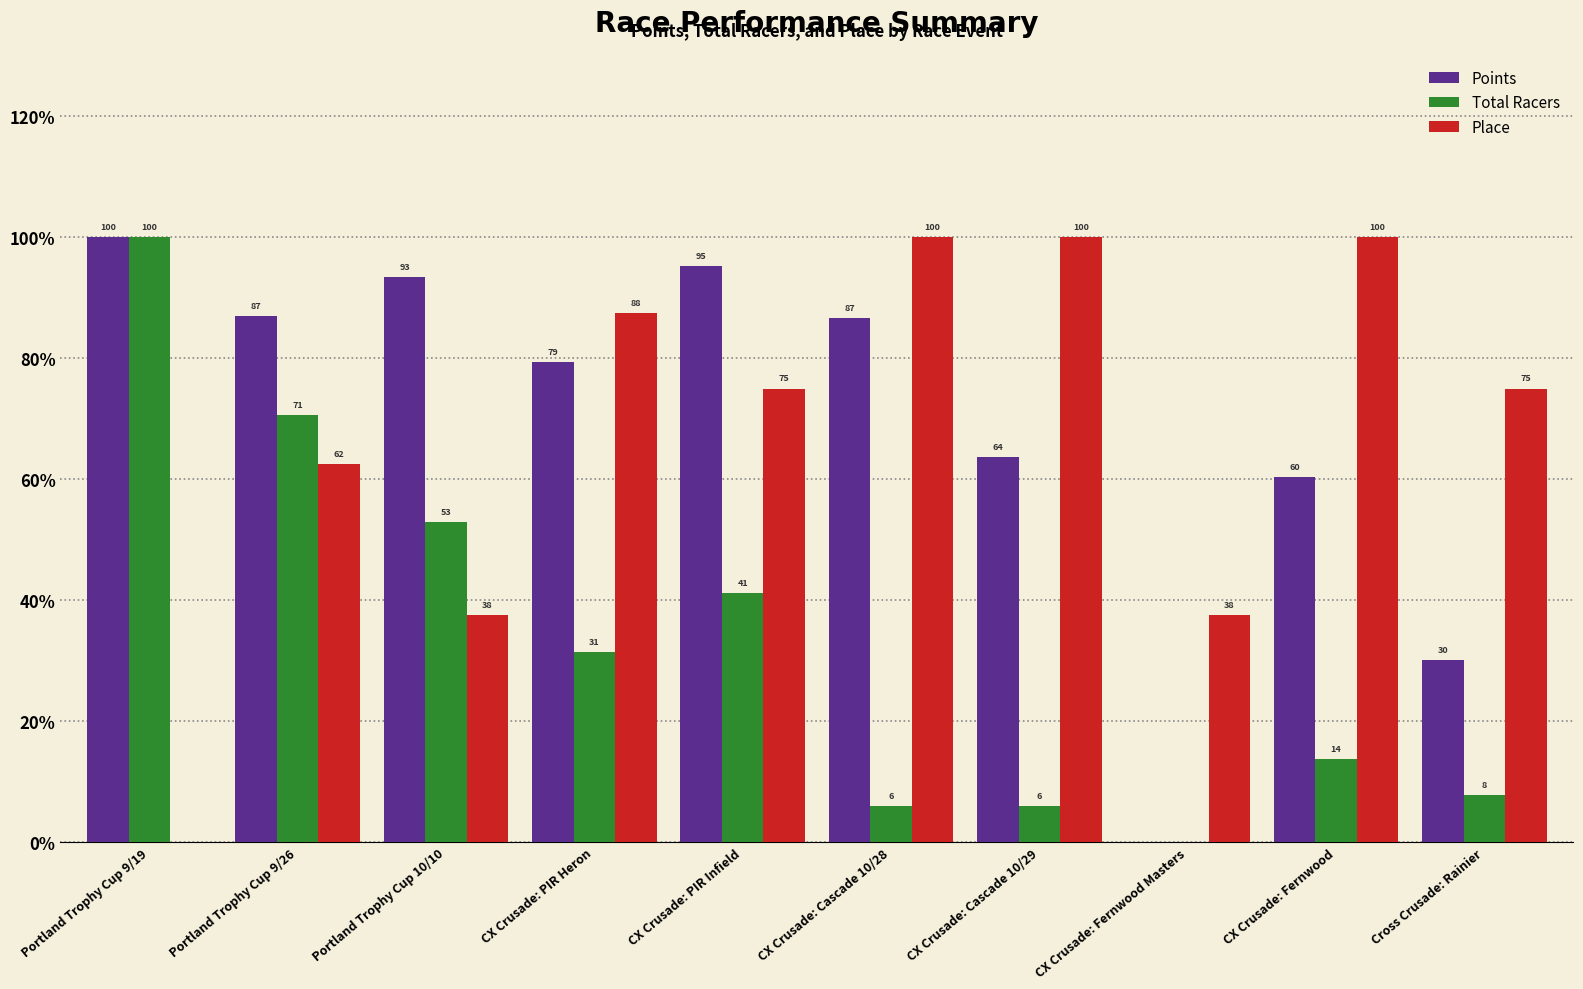

Which series changed the most between CX Crusade: Cascade 10/28 and CX Crusade: Fernwood Masters?

Points